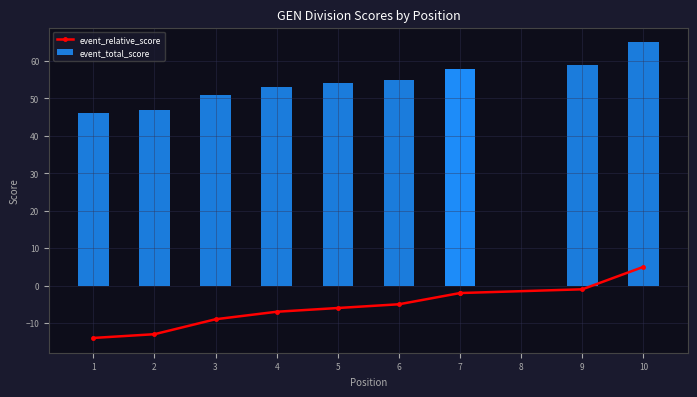

What is the minimum value shown in the chart?

-14